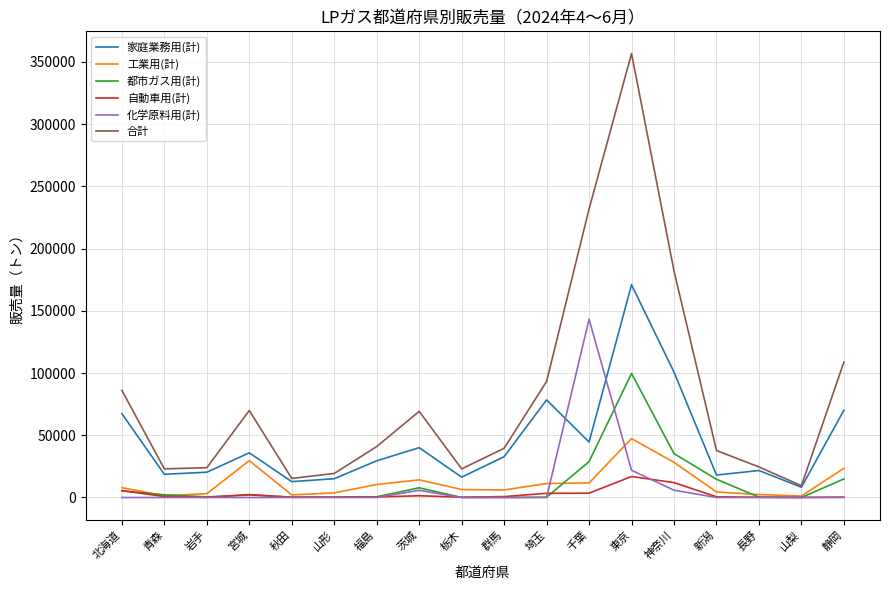

What is the difference between the maximum and minimum values in the 化学原料用(計) series?

143244